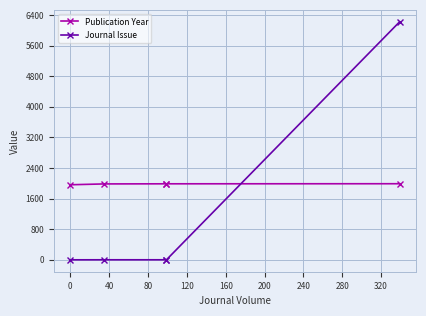

How many lines are shown in the chart?

2